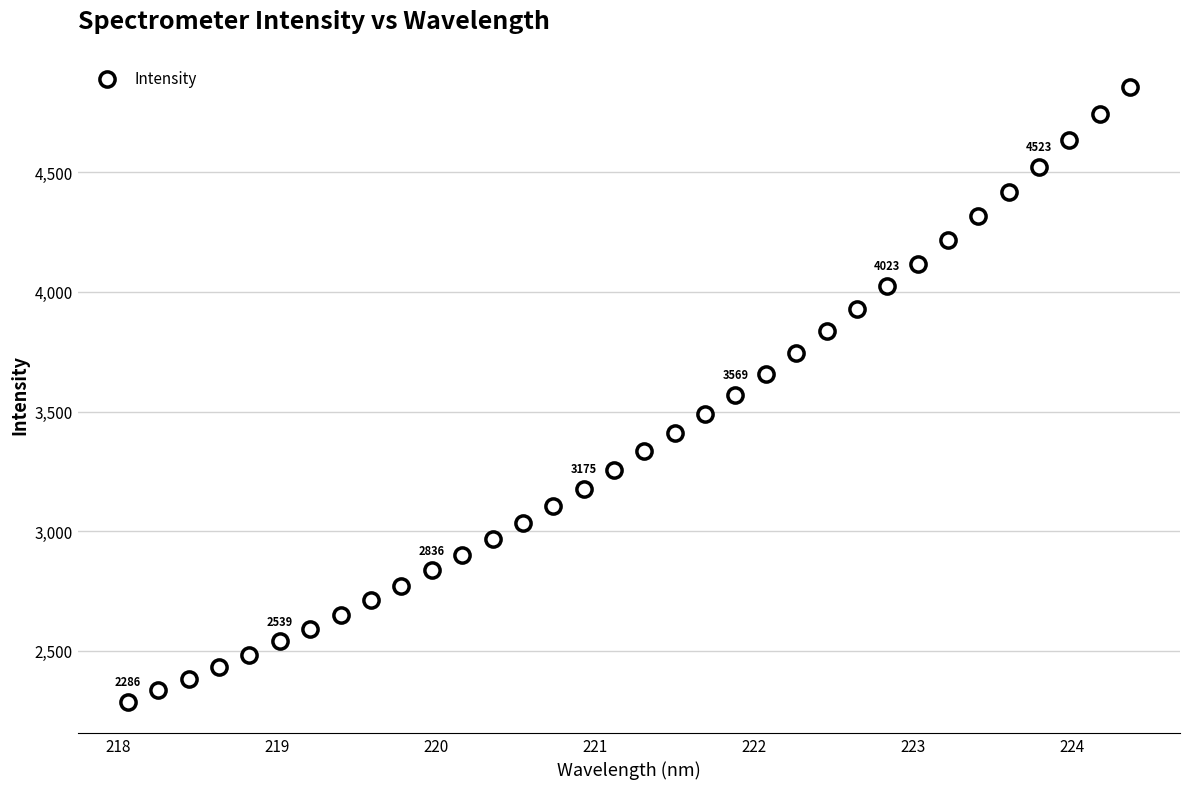

What is the range of X values (max minus min)?

6.3